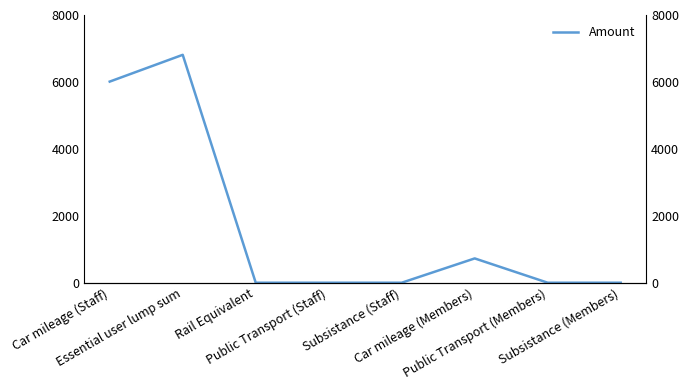

The chart shows a value of 0 at Subsistance (Members). True or false?

True